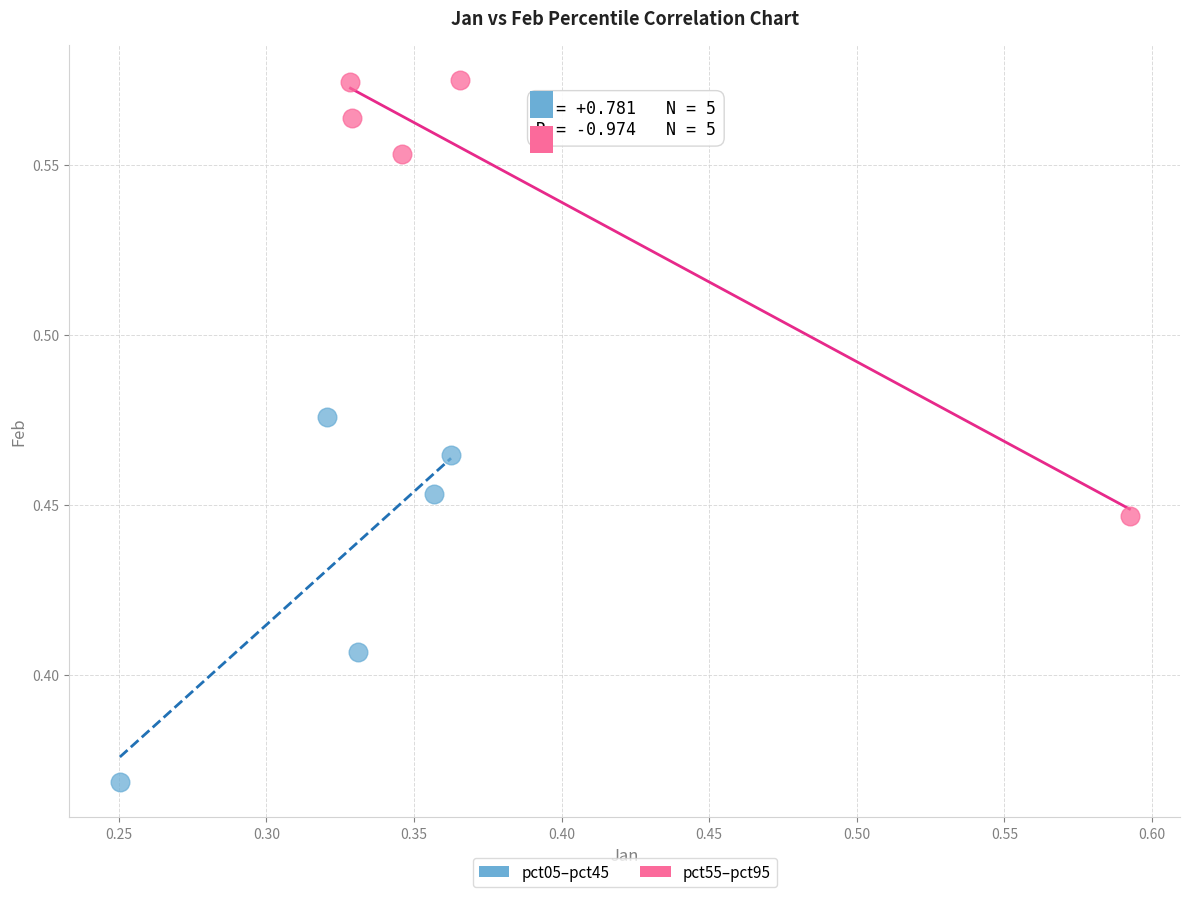

Which series has the largest Y range (max minus min)?

pct55–pct95